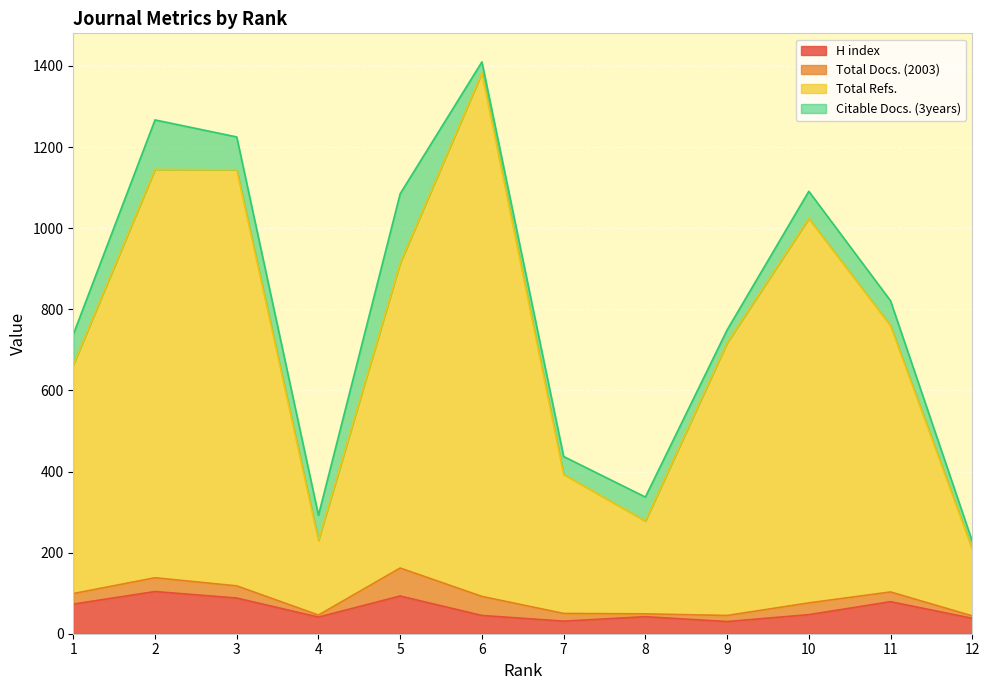

What is the highest value of the H index series?

104